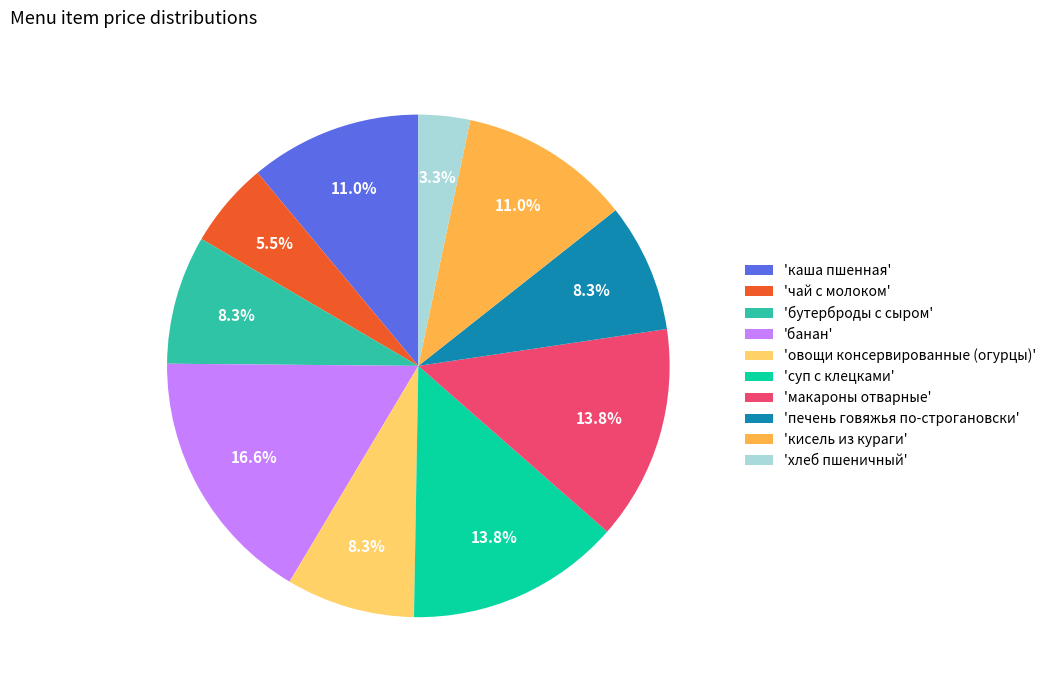

Is the sum of 'макароны отварные' and 'каша пшенная' greater than half?

No